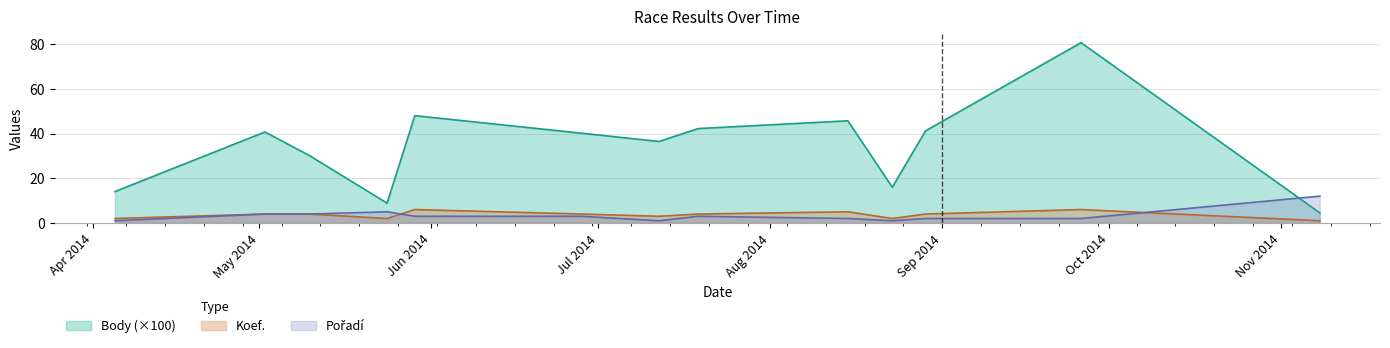

What is the difference between the maximum and minimum values in the Koef. series?

5.0